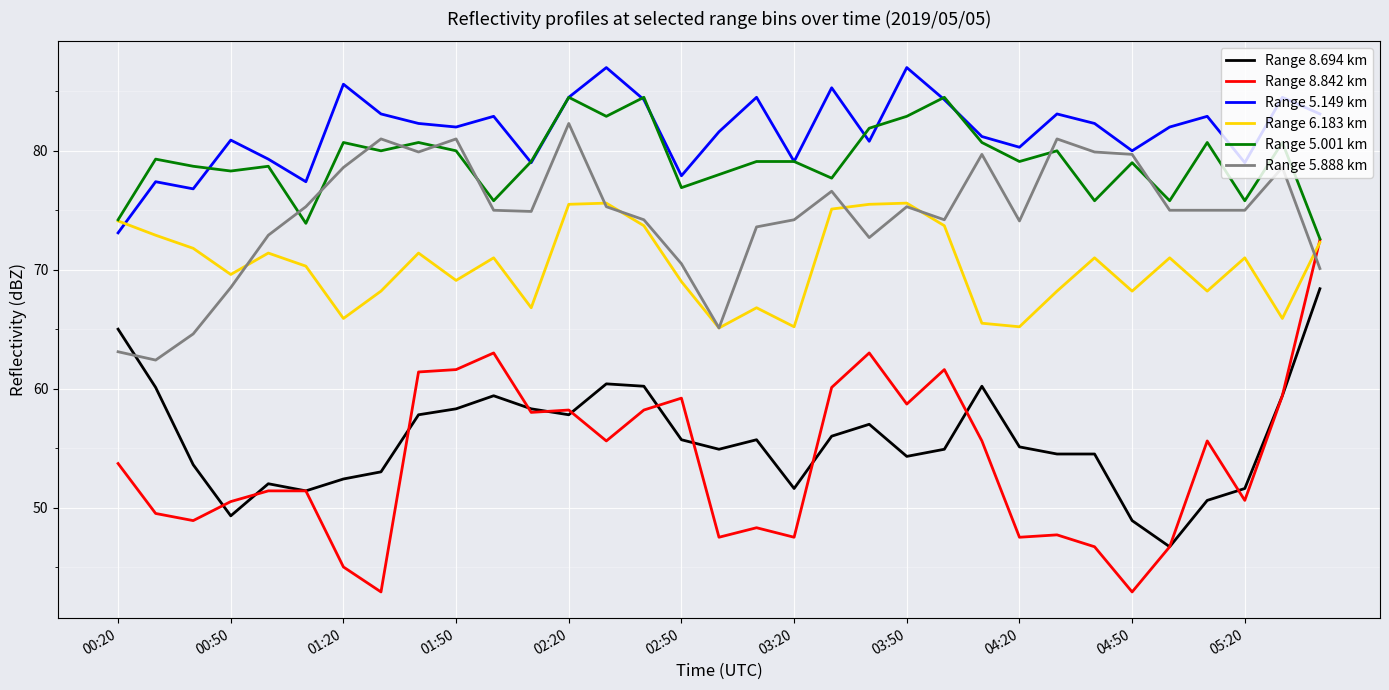

Which series has the largest total across all categories?

Range 5.149 km